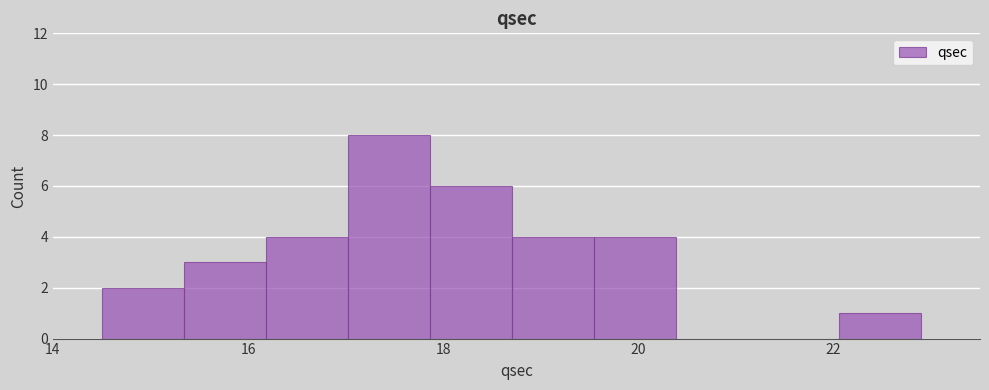

Reading left to right, transcribe this chart: for each bar, give the range it covers on the x-axis and its height. Neither the bar edges nor the heights are printed on the chart, so give them approximately, as read against the axes.

14.50 to 15.34: 2
15.34 to 16.18: 3
16.18 to 17.02: 4
17.02 to 17.86: 8
17.86 to 18.70: 6
18.70 to 19.54: 4
19.54 to 20.38: 4
20.38 to 21.22: 0
21.22 to 22.06: 0
22.06 to 22.90: 1